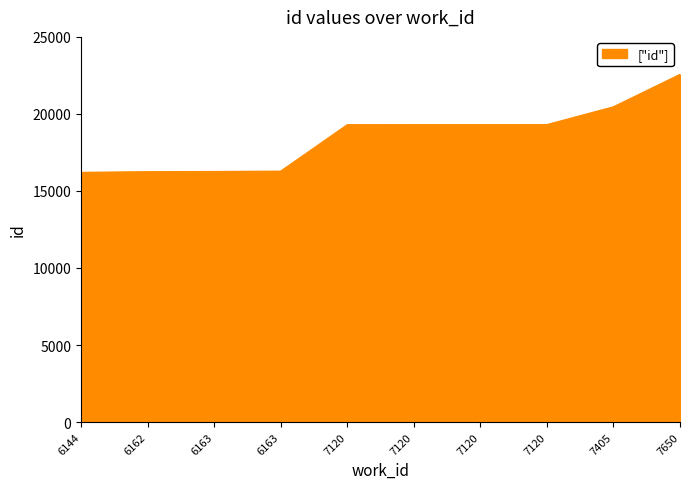

What is the value of the 9th point from the left?

20455